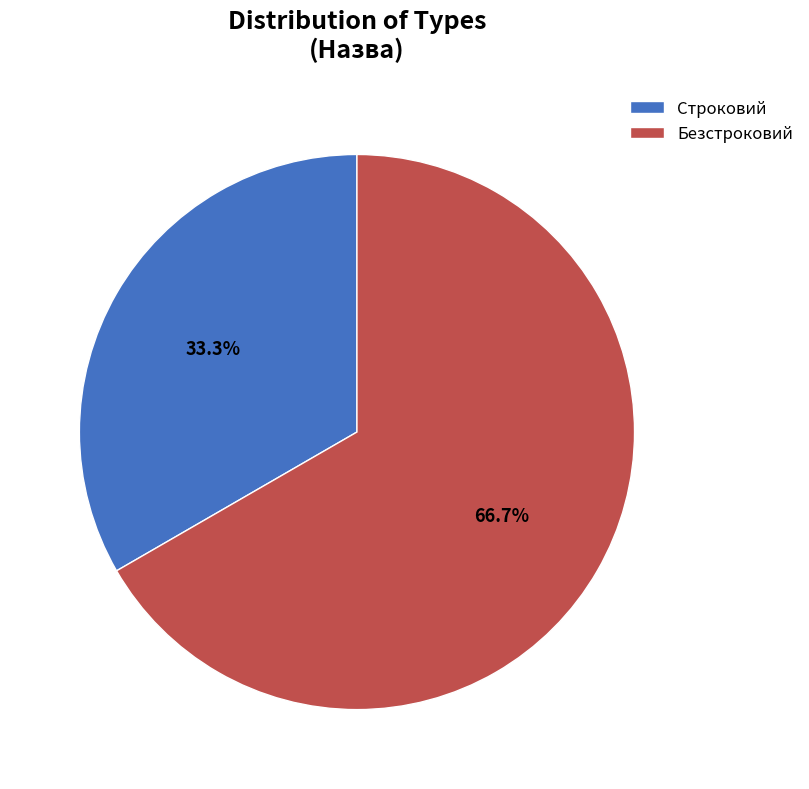

Which slice is the largest?

Безстроковий